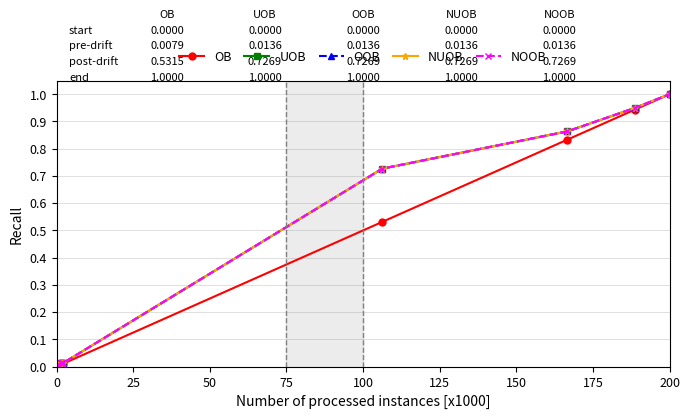

How many lines are shown in the chart?

5